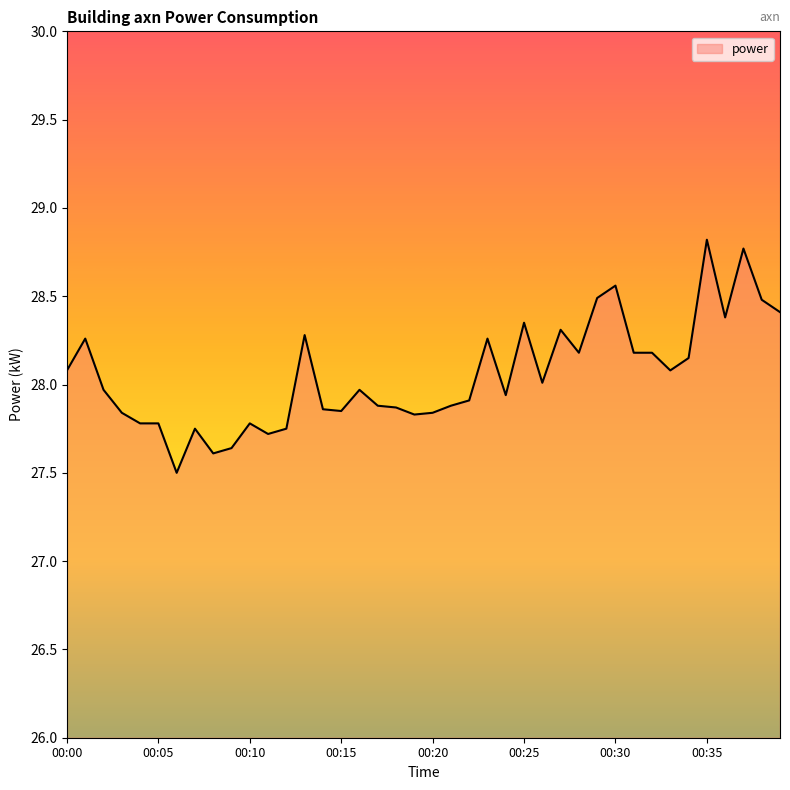

How many lines are shown in the chart?

1